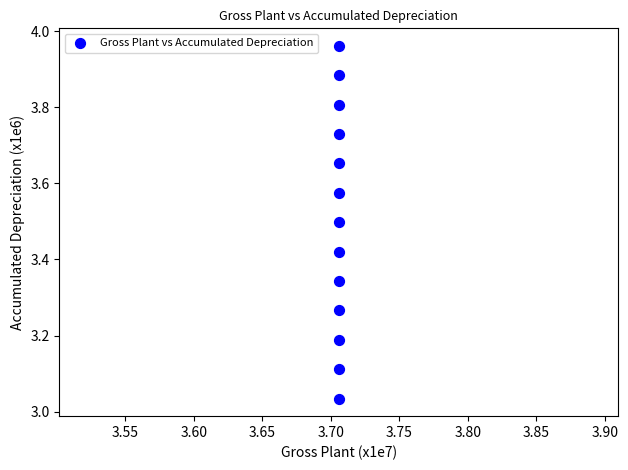

What is the range of Y values (max minus min)?

0.9